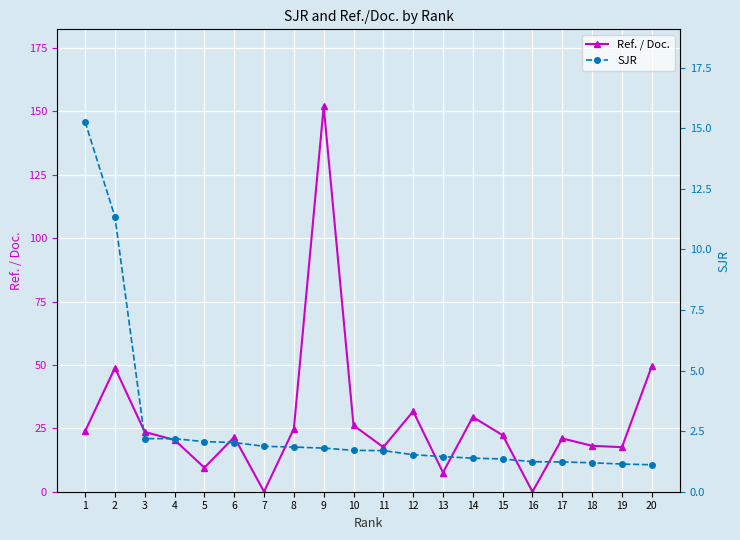

Read the Ref. / Doc. value at 9.

152.0